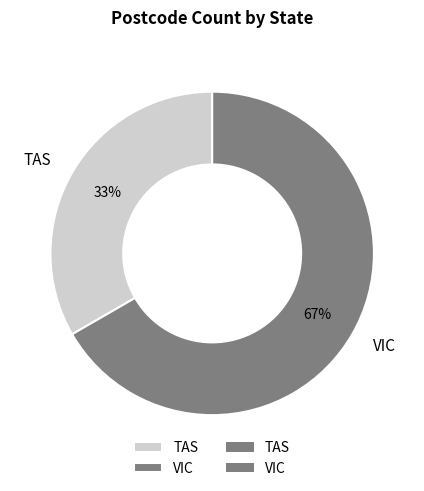

Combined, do TAS and VIC account for over 50%?

Yes